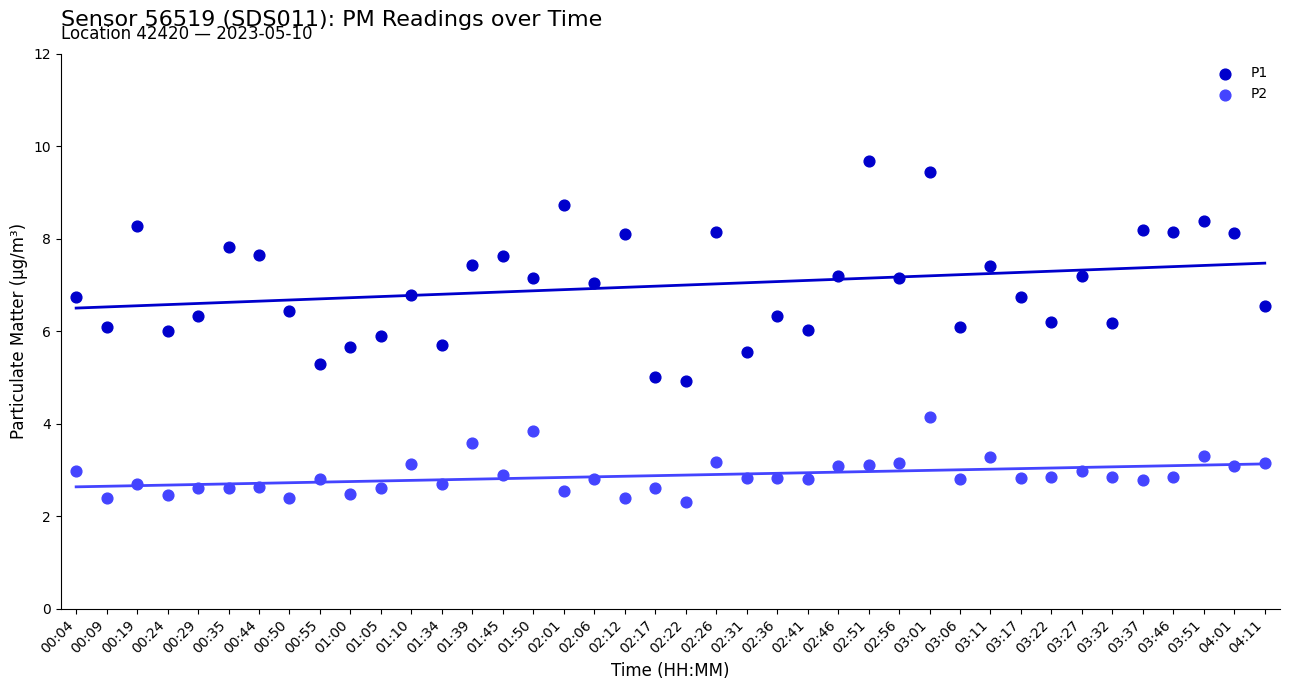

Which series reaches the minimum Y coordinate?

P2